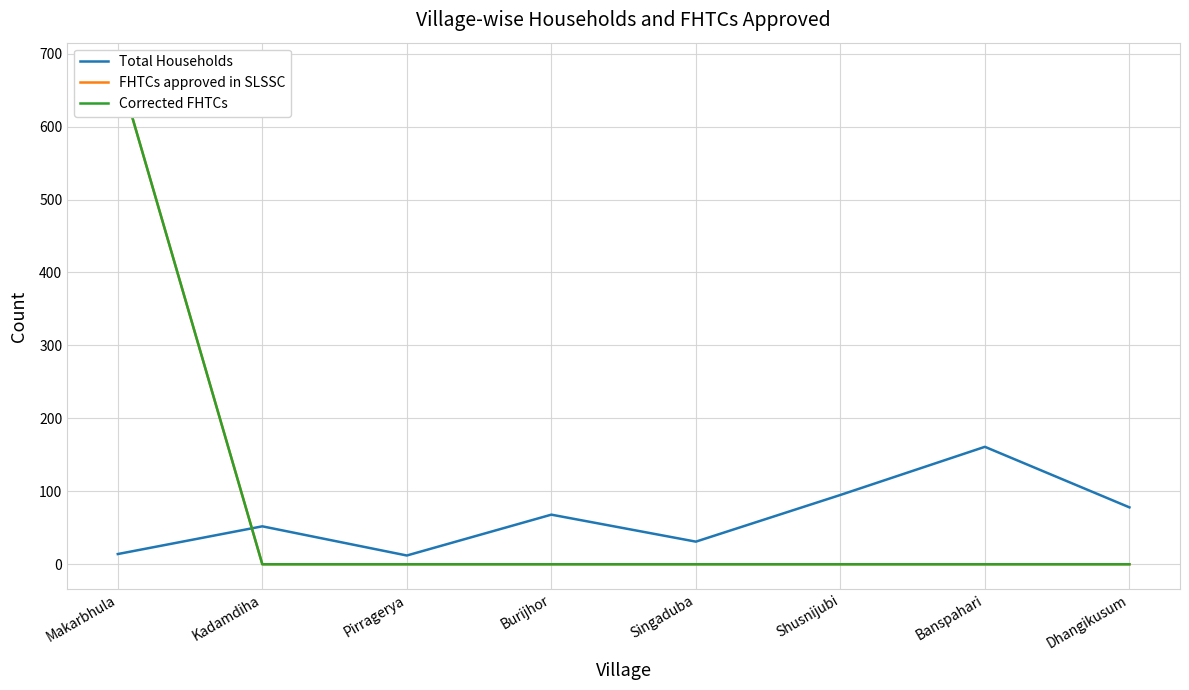

At which category is the sum across all series the highest?

Makarbhula